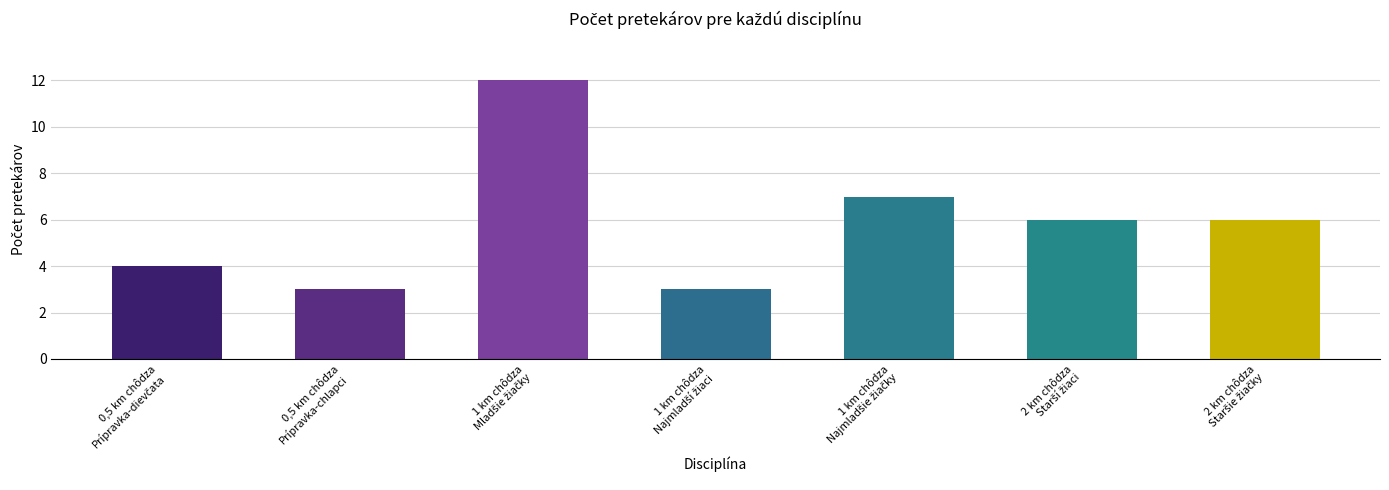

What is the difference between the maximum and second lowest values?

9